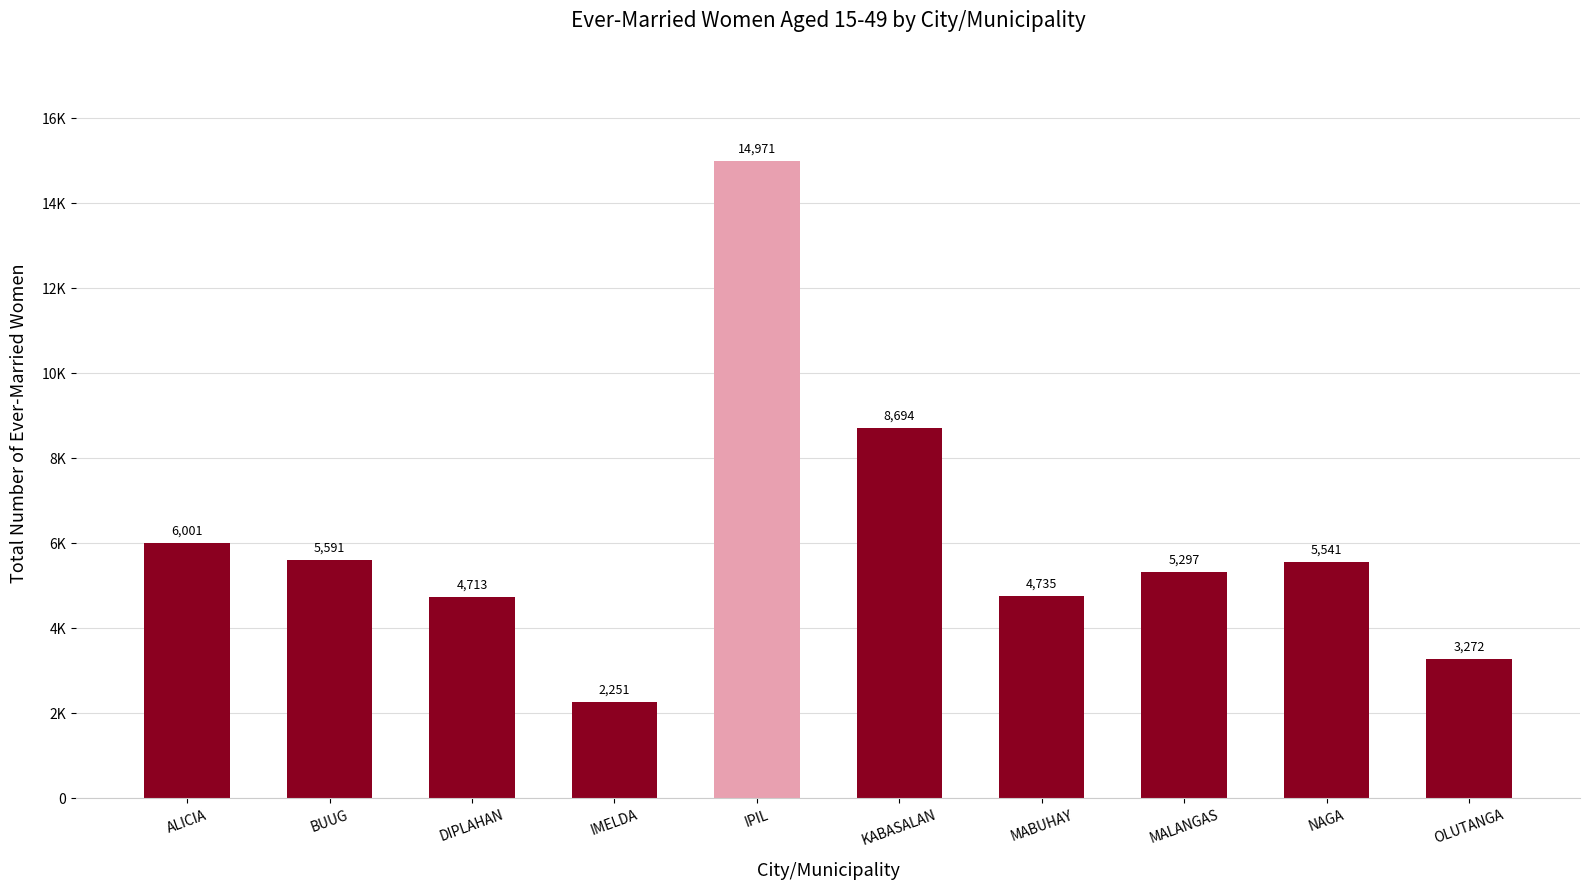

How many data points are above 5541?

4